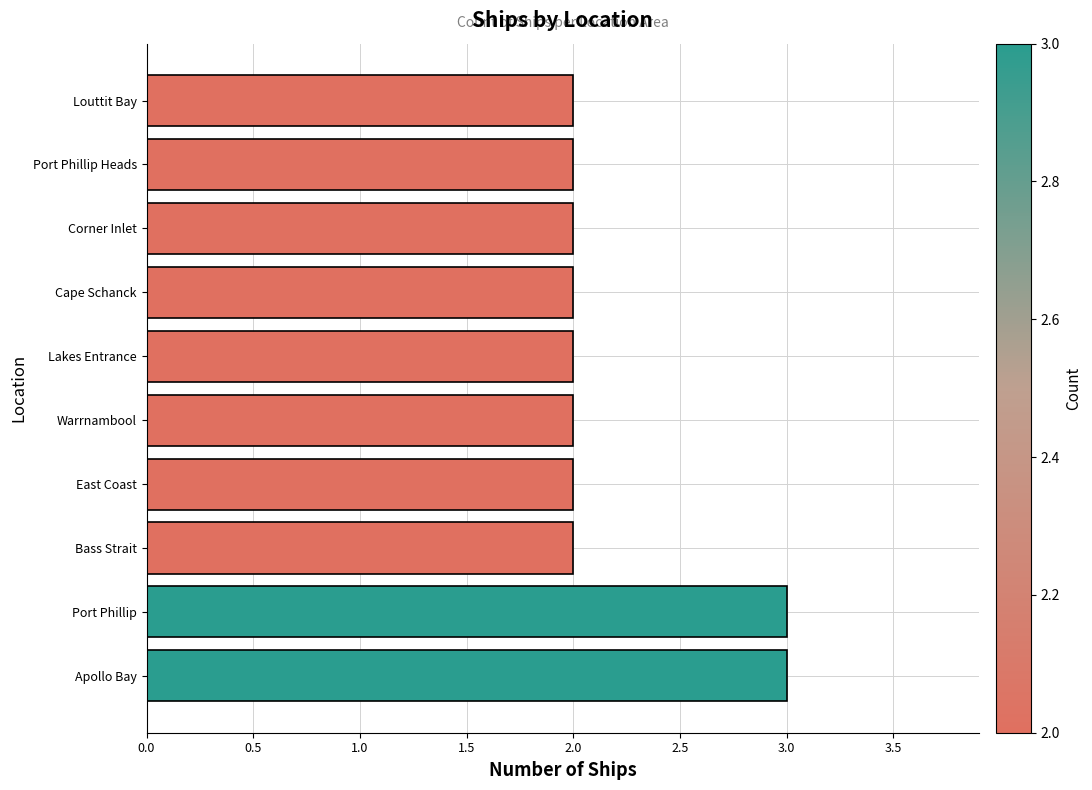

How many data points does each series have?

10